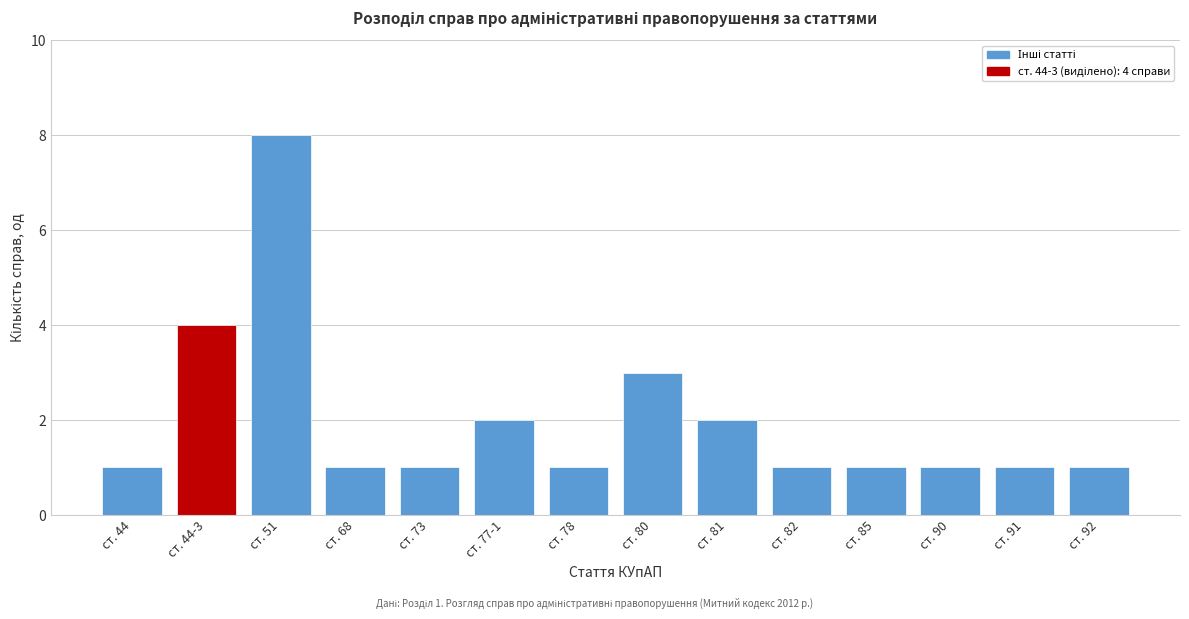

Reading left to right, what are all the values shown in this chart?

ст. 44=1	ст. 44-3=4	ст. 51=8	ст. 68=1	ст. 73=1	ст. 77-1=2	ст. 78=1	ст. 80=3	ст. 81=2	ст. 82=1	ст. 85=1	ст. 90=1	ст. 91=1	ст. 92=1